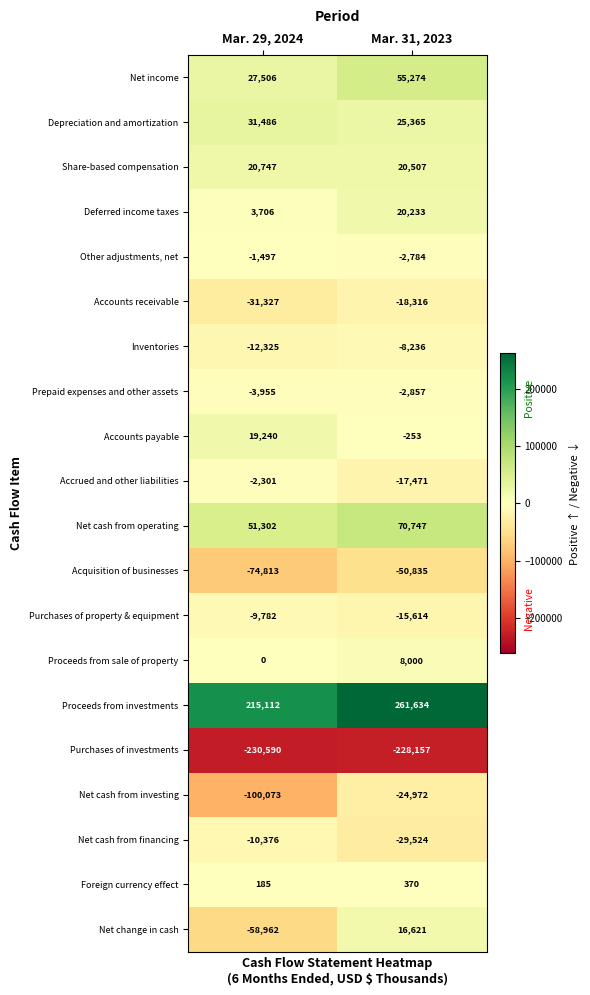

At which label is Acquisition of businesses closest to -62824?

Mar. 29, 2024